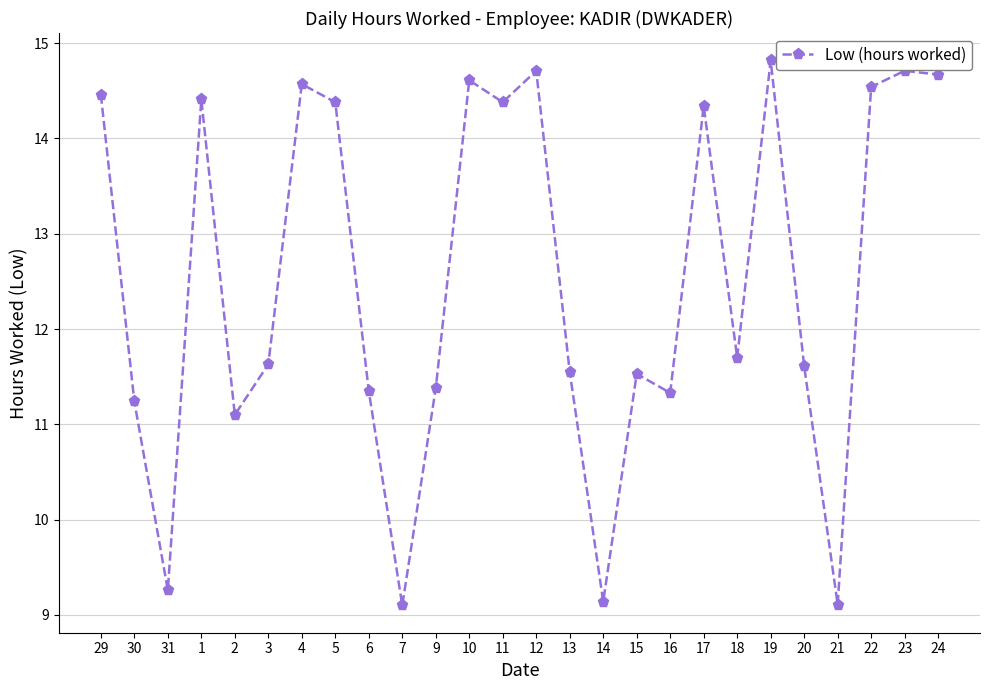

At which category does the chart reach its peak across all series?

19